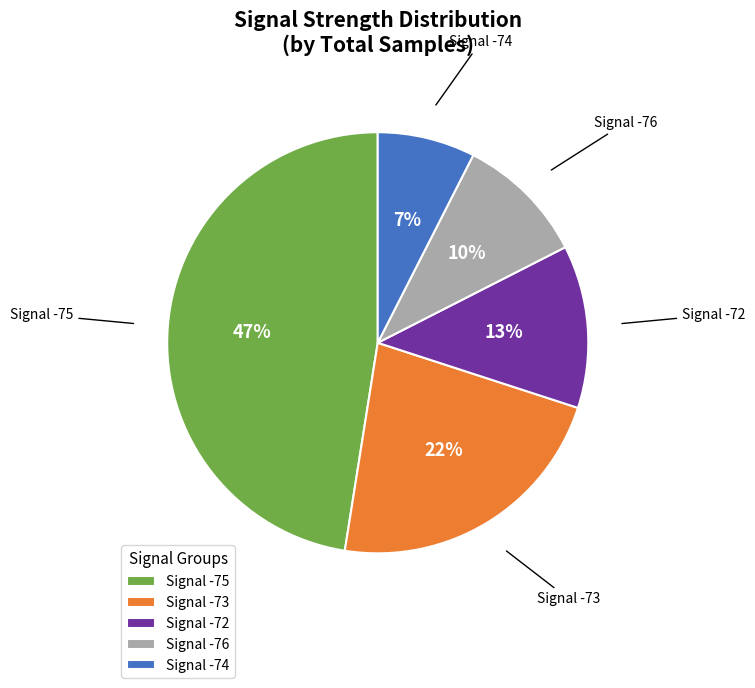

Does Signal -72 account for over 50% of the chart?

No